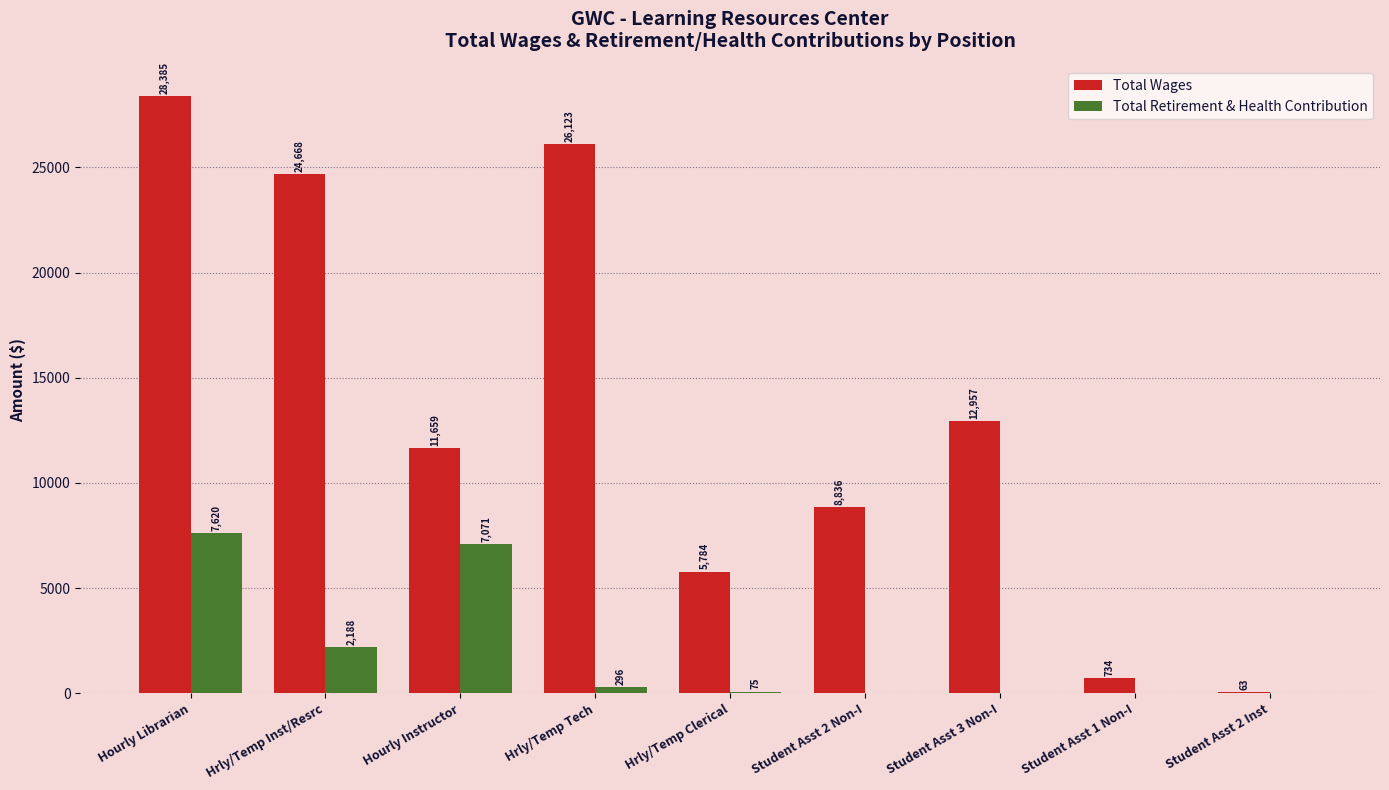

What is the sum of all Total Wages values?

119209